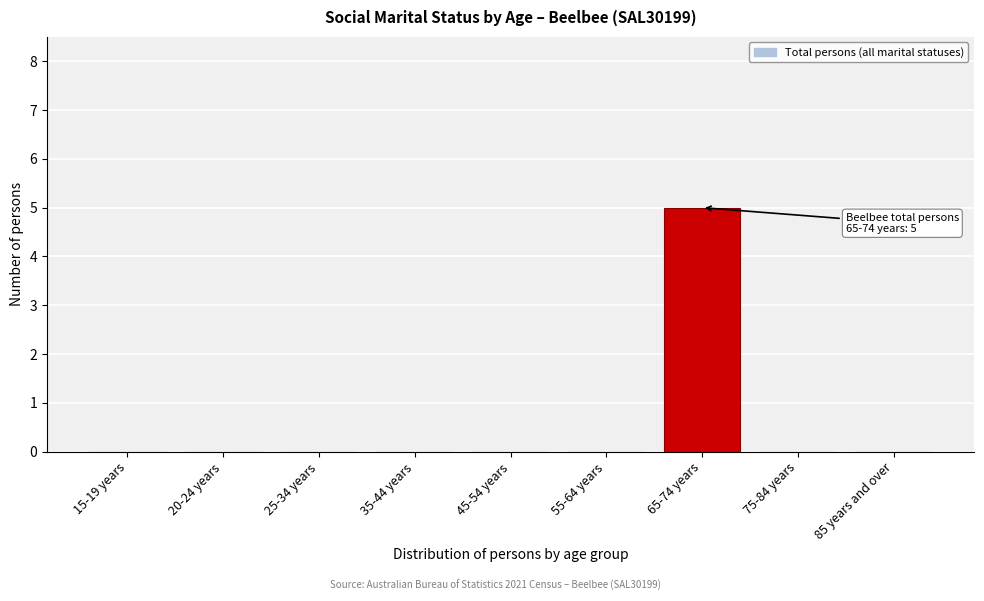

Reading left to right, list all the values displayed in this chart.

15-19 years=0	20-24 years=0	25-34 years=0	35-44 years=0	45-54 years=0	55-64 years=0	65-74 years=5	75-84 years=0	85 years and over=0